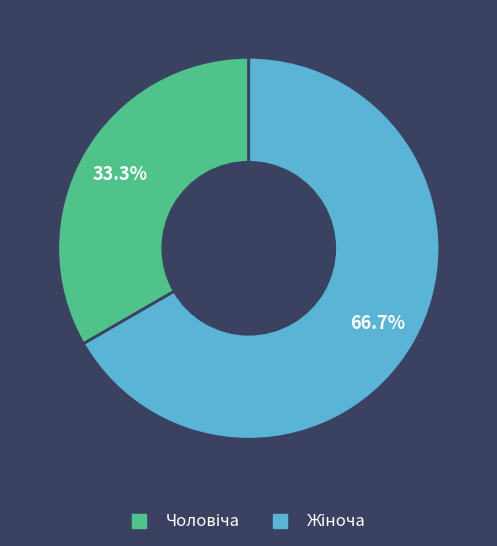

Does any single category account for the majority?

Yes